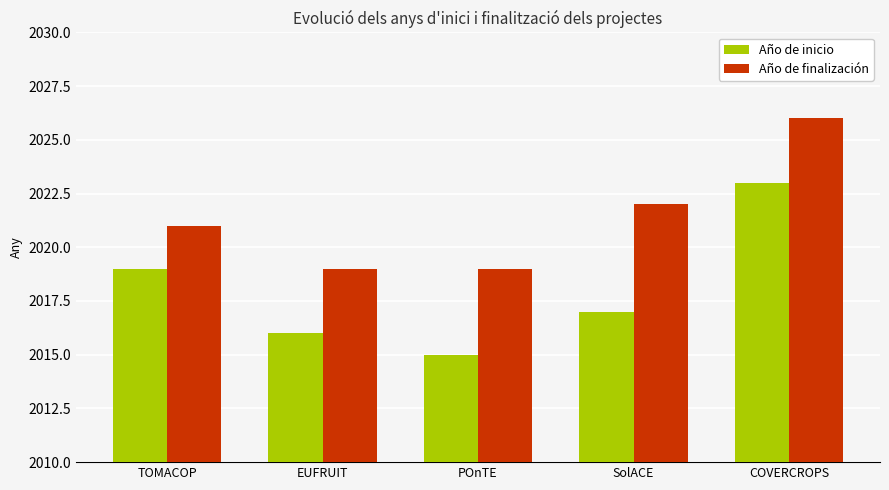

What is the difference between the highest and lowest values at EUFRUIT?

3